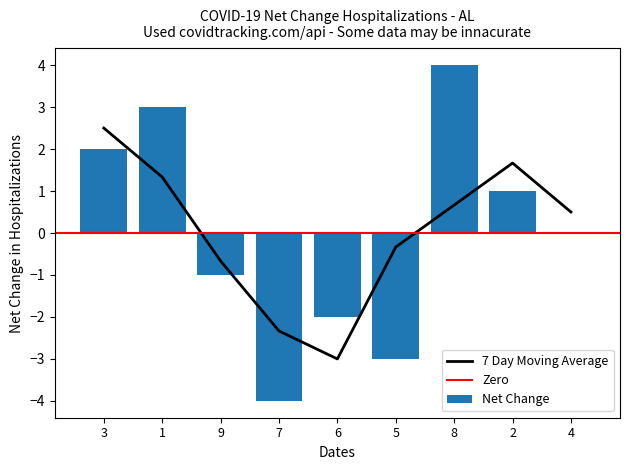

At which label does 7 Day Moving Average reach its minimum?

6